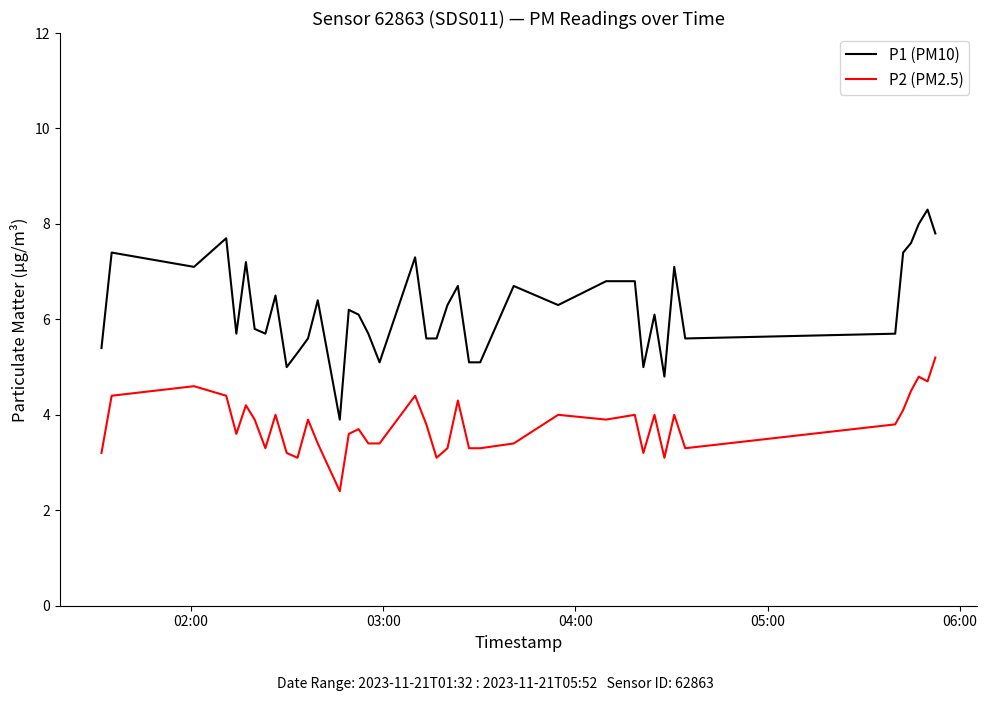

Count the number of categories in the chart.

40